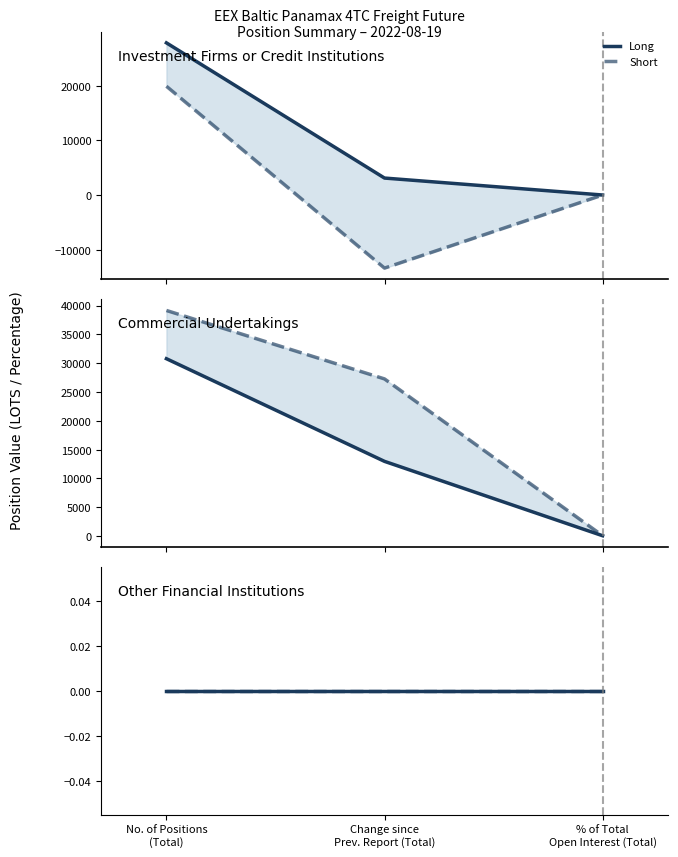

At which category is the sum across all series the highest?

No. of Positions (Total)